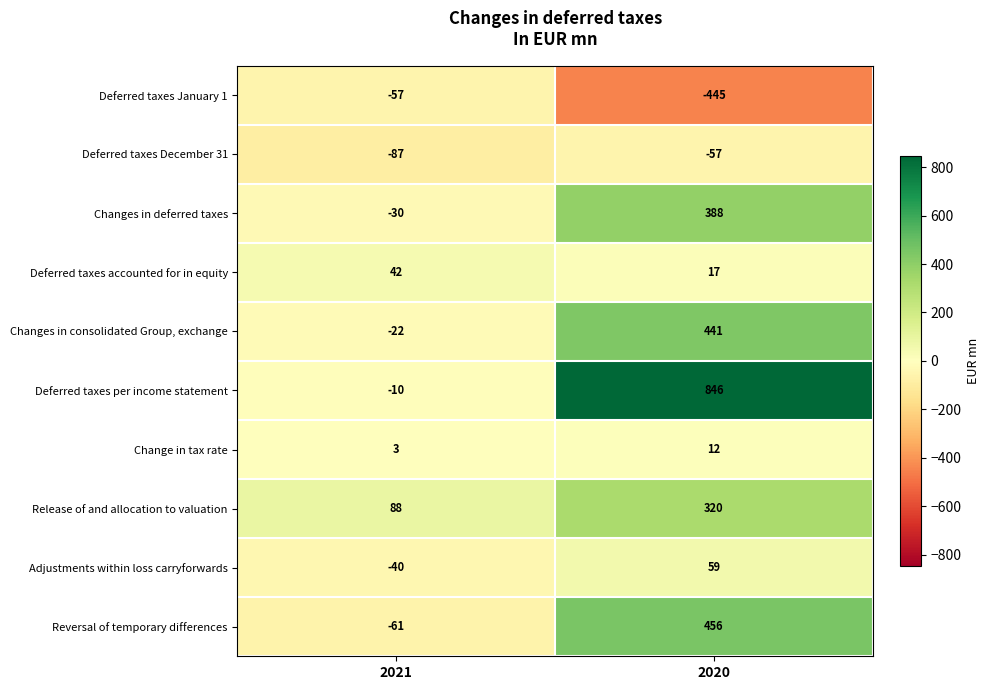

Is the value of Changes in consolidated Group, exchange at 2020 greater than the value of Deferred taxes January 1 at 2020?

Yes